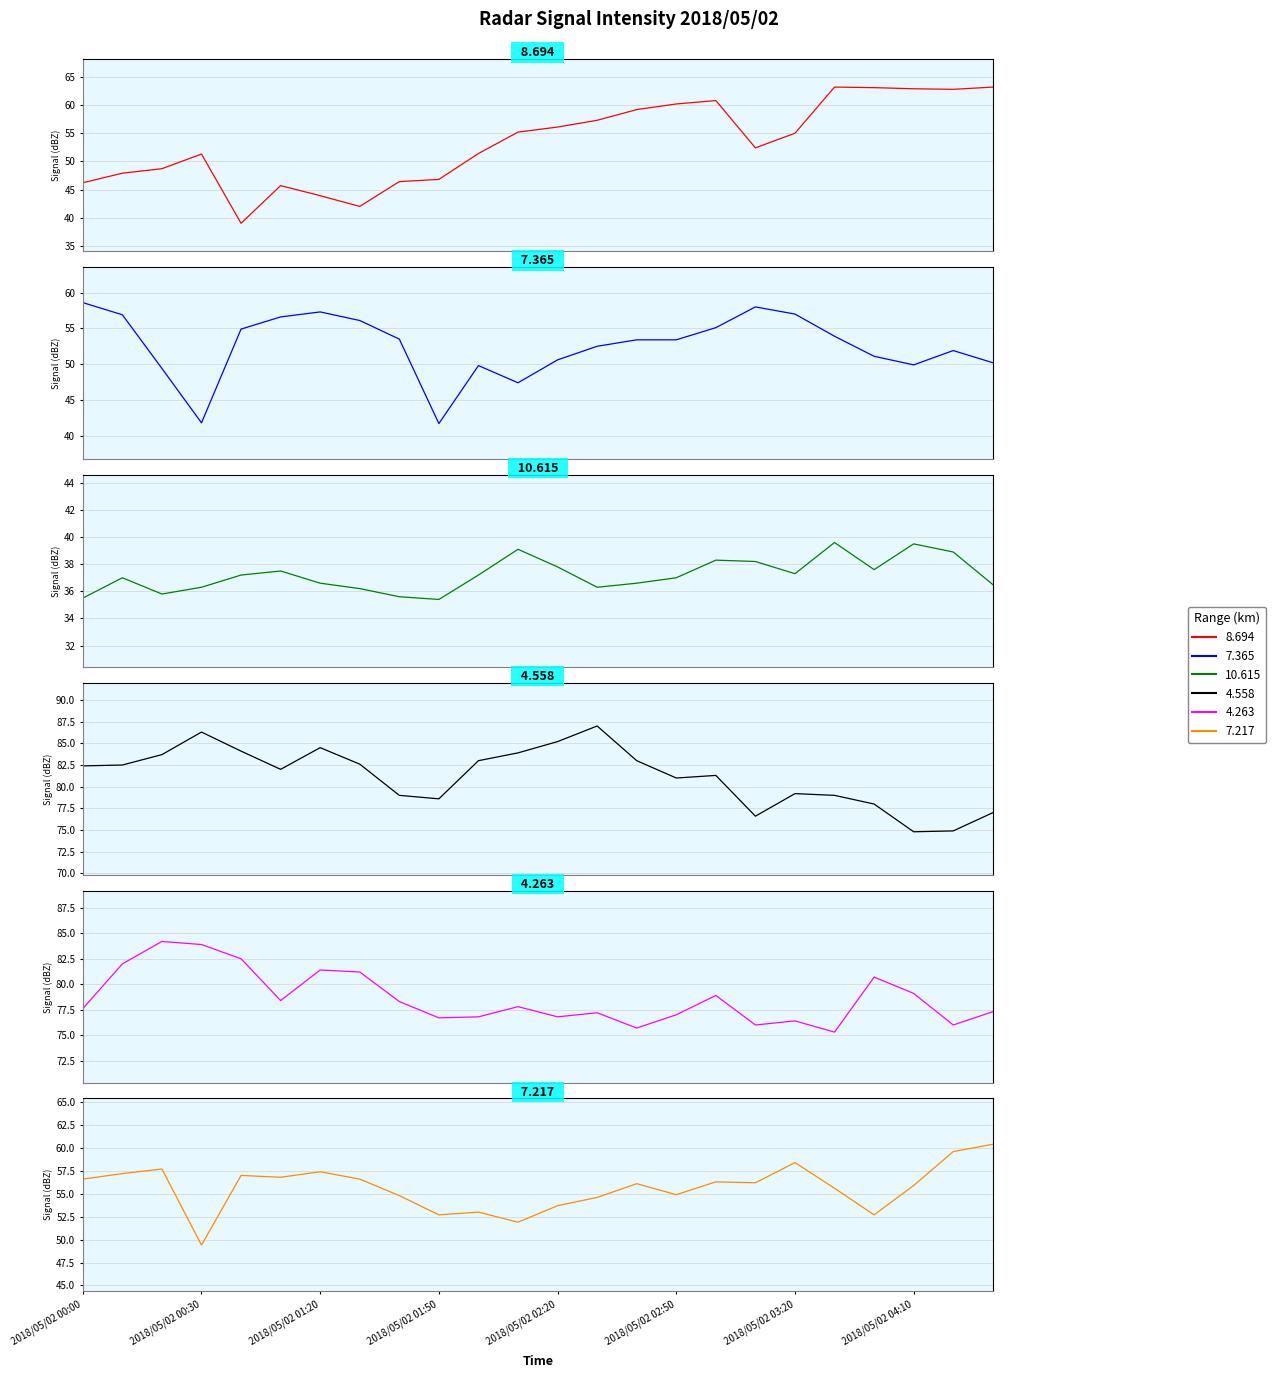

What is the total value across all series at 2018/05/02 01:50?

331.9